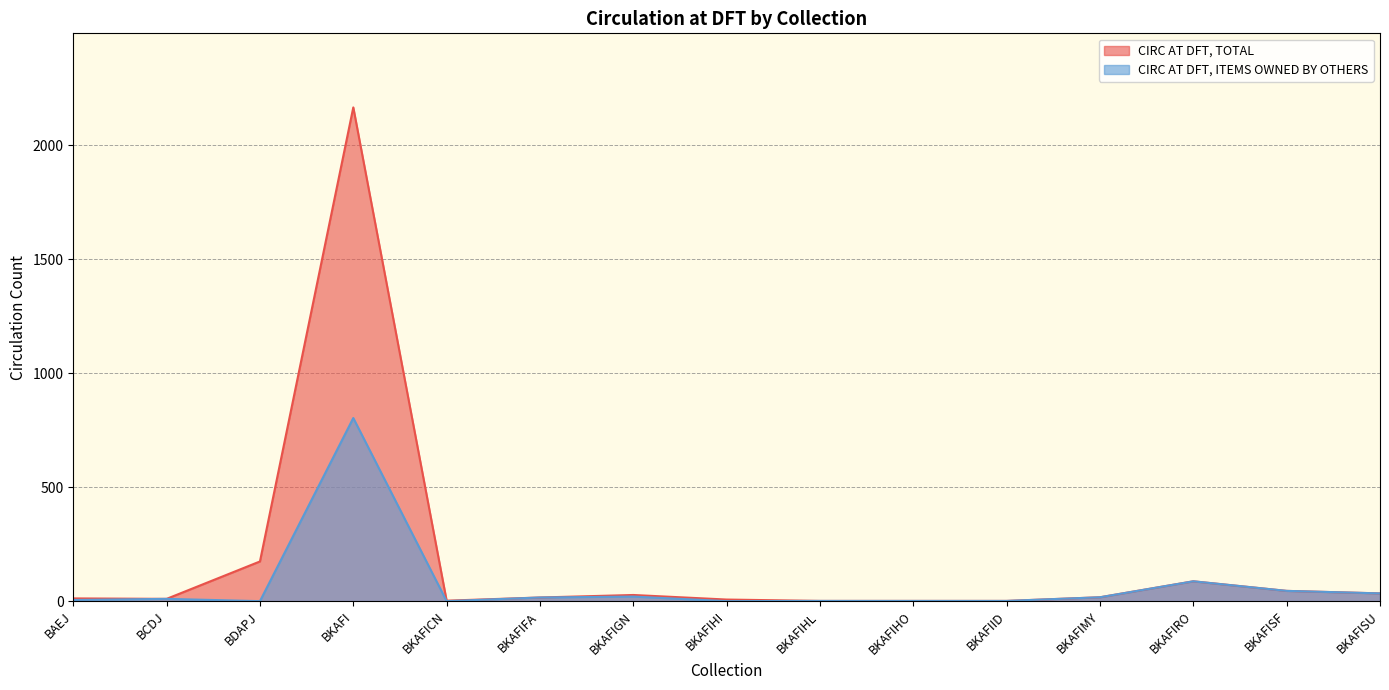

What are all the series names shown in the legend?

CIRC AT DFT, TOTAL, CIRC AT DFT, ITEMS OWNED BY OTHERS